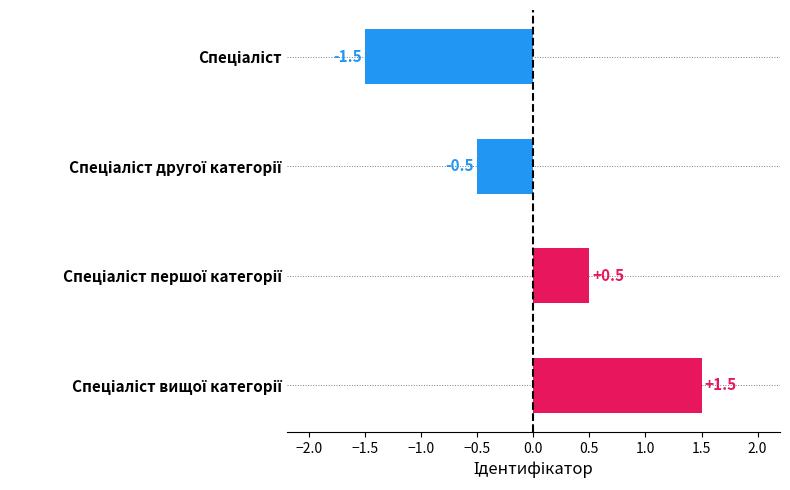

What is the difference between the second highest and minimum values?

2.0